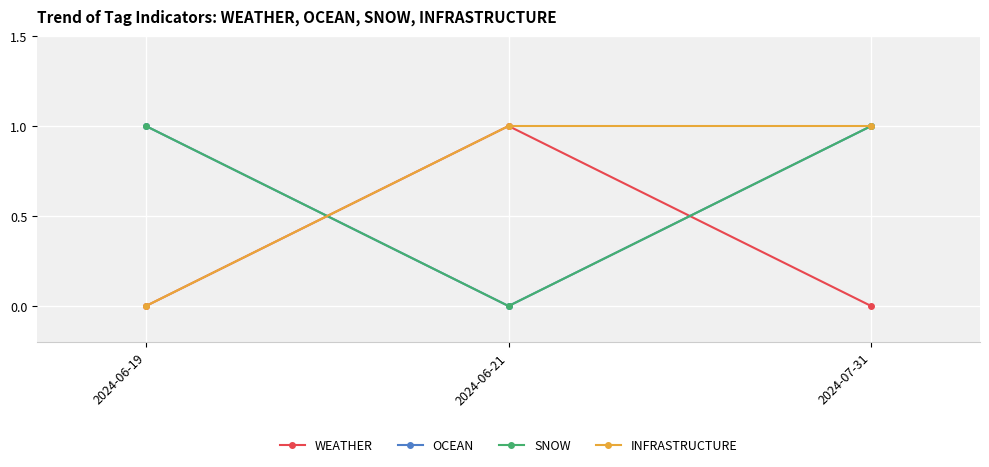

True or false: SNOW has a value of 0 at 2024-06-19.

False